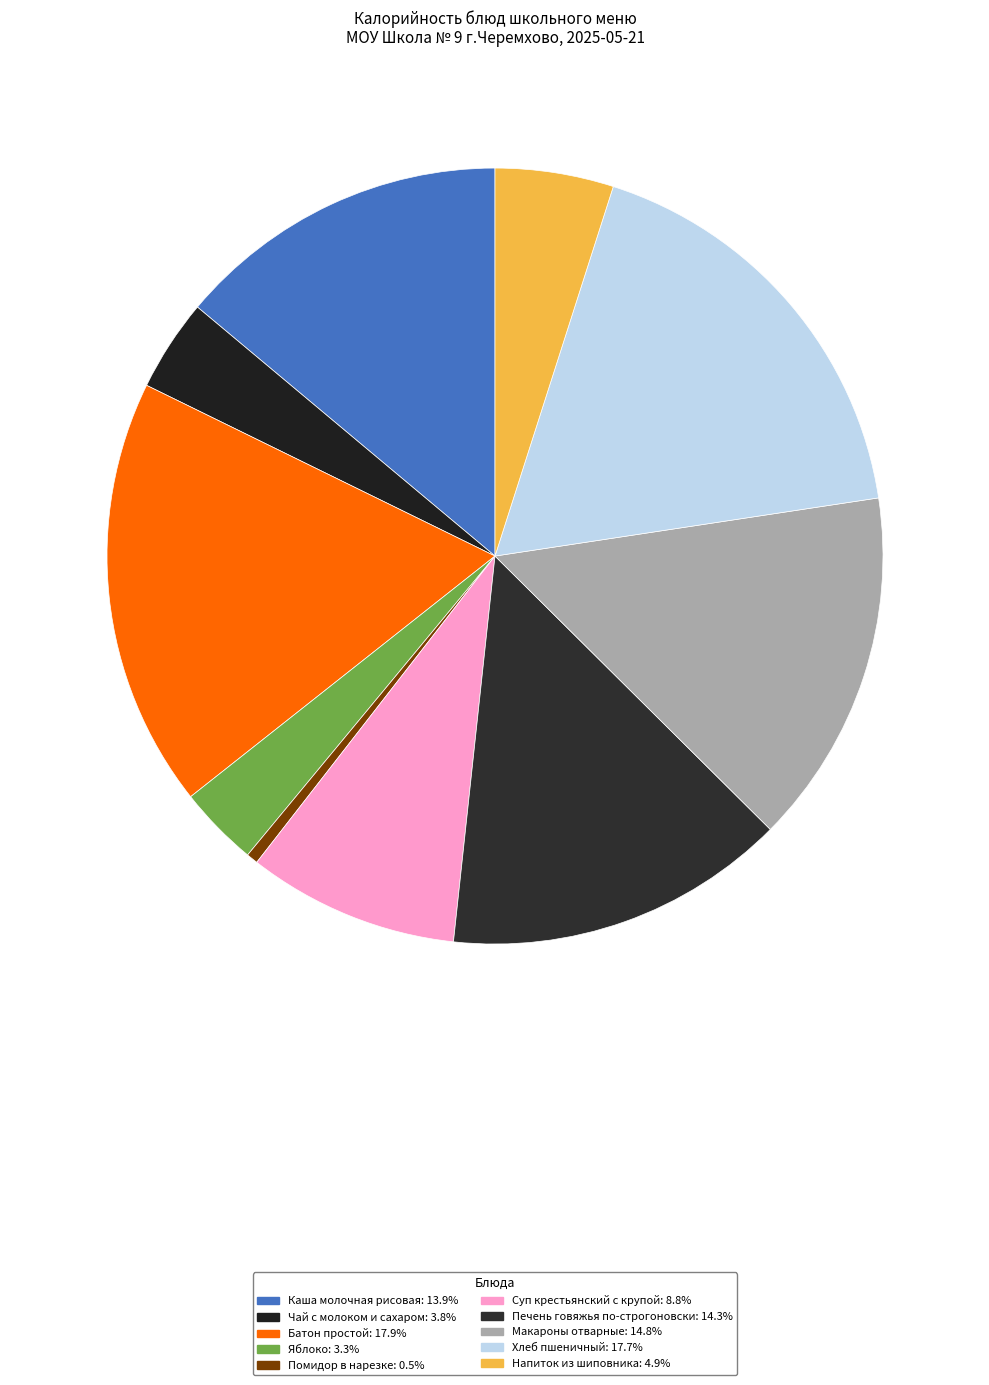

Approximately how many times larger is the value at Макароны отварные compared to Чай с молоком и сахаром?

3.9